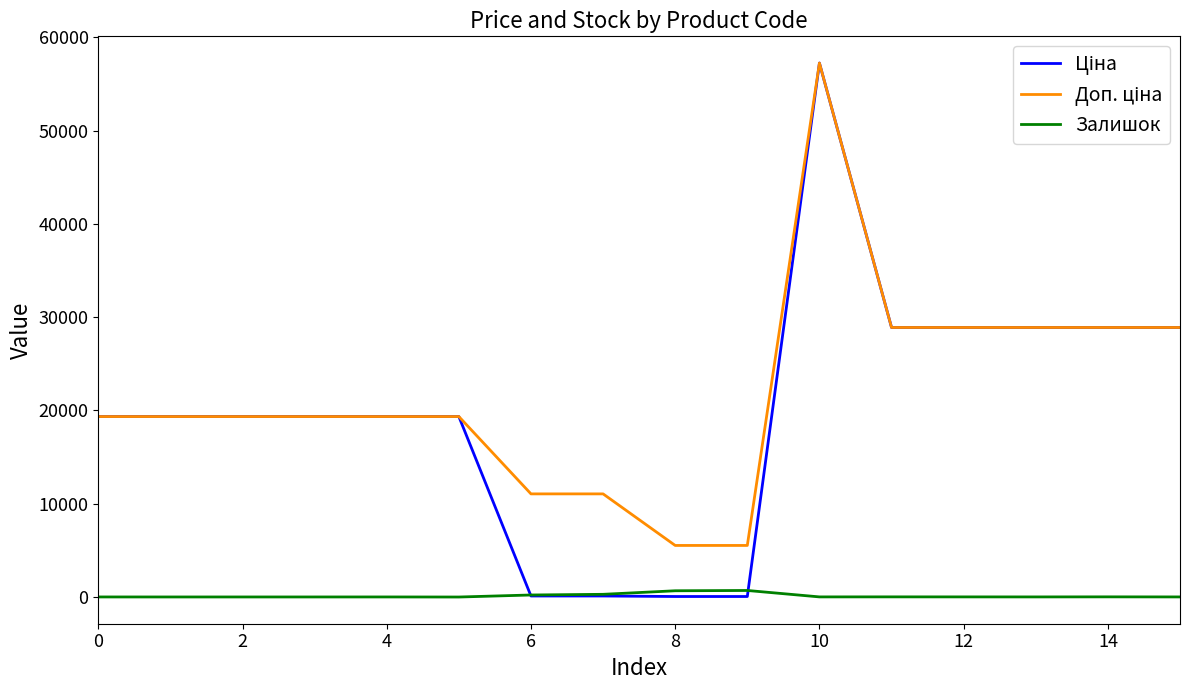

What is the greatest value displayed?

57235.5